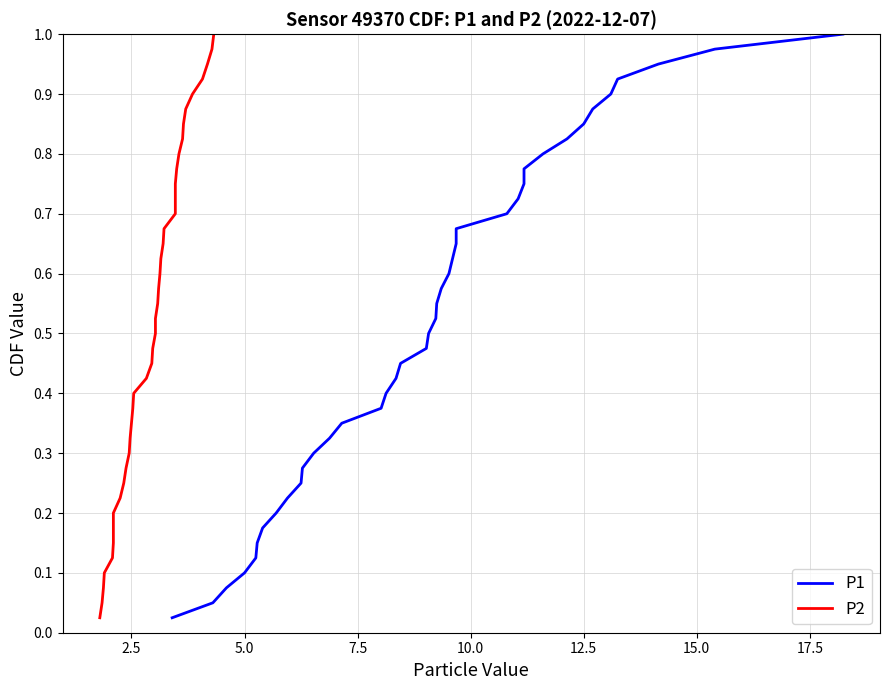

The value of P2 at 32 is 1.2. True or false?

False